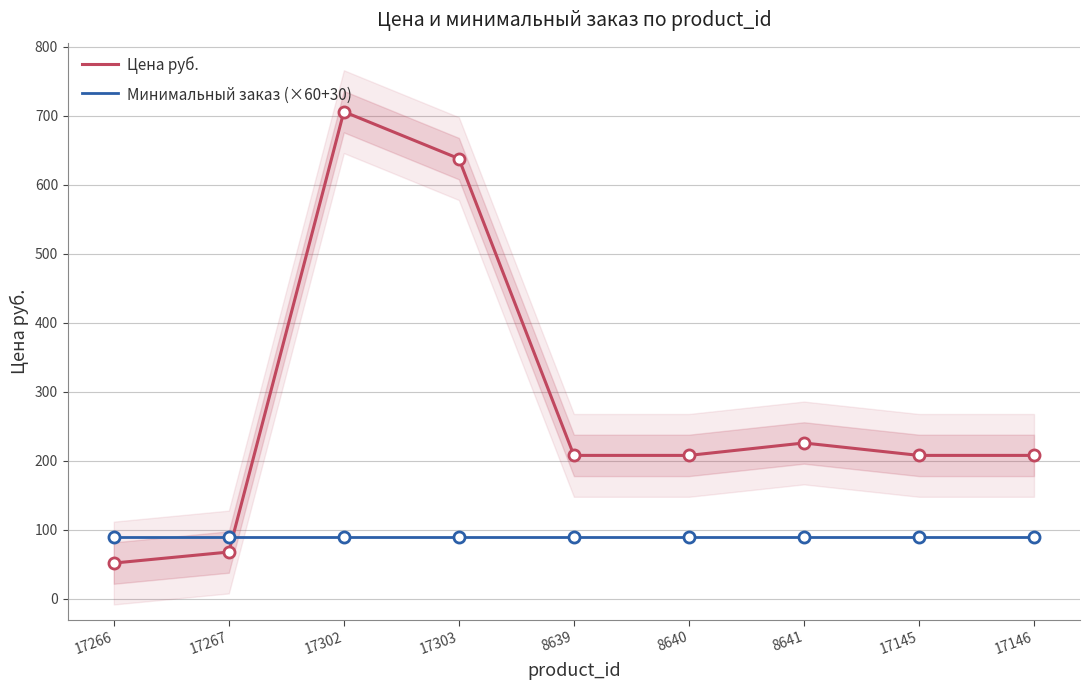

Rank the series at 8639 from highest to lowest value.

Цена руб., Минимальный заказ (×60+30)